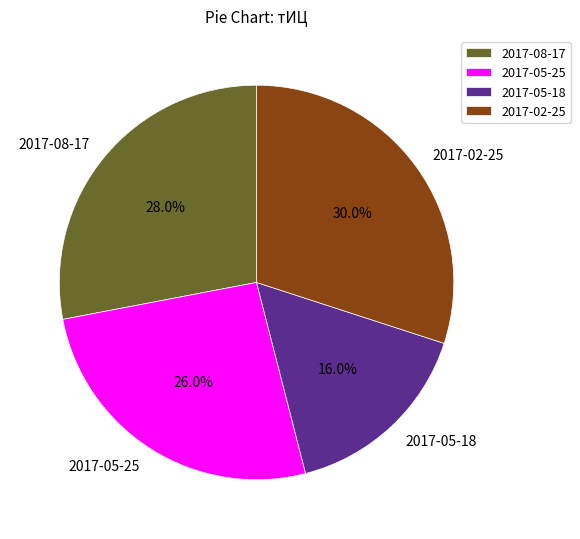

True or false: 2017-08-17 accounts for 18% of the total.

False